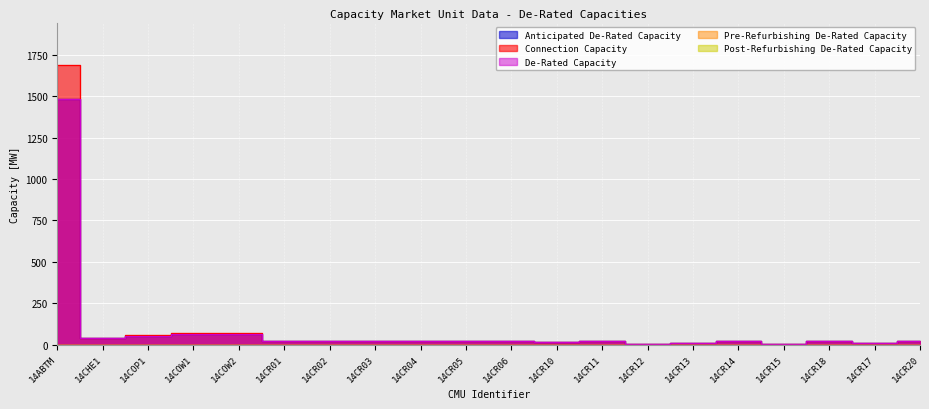

True or false: Connection Capacity and Anticipated De-Rated Capacity cross at least once.

False